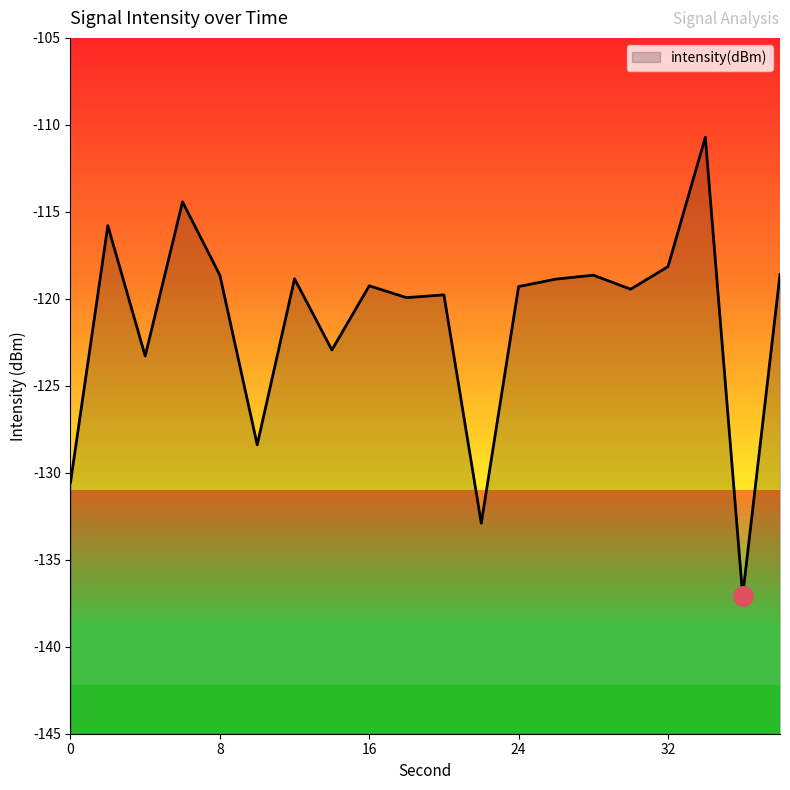

Count the number of categories in the chart.

20